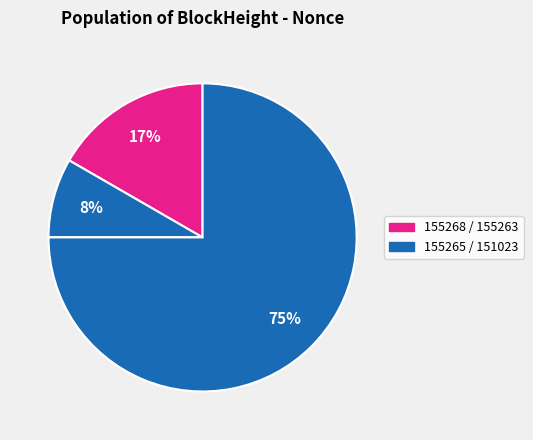

To the nearest percent, what is the difference between the largest and smallest slice percentages?

75%